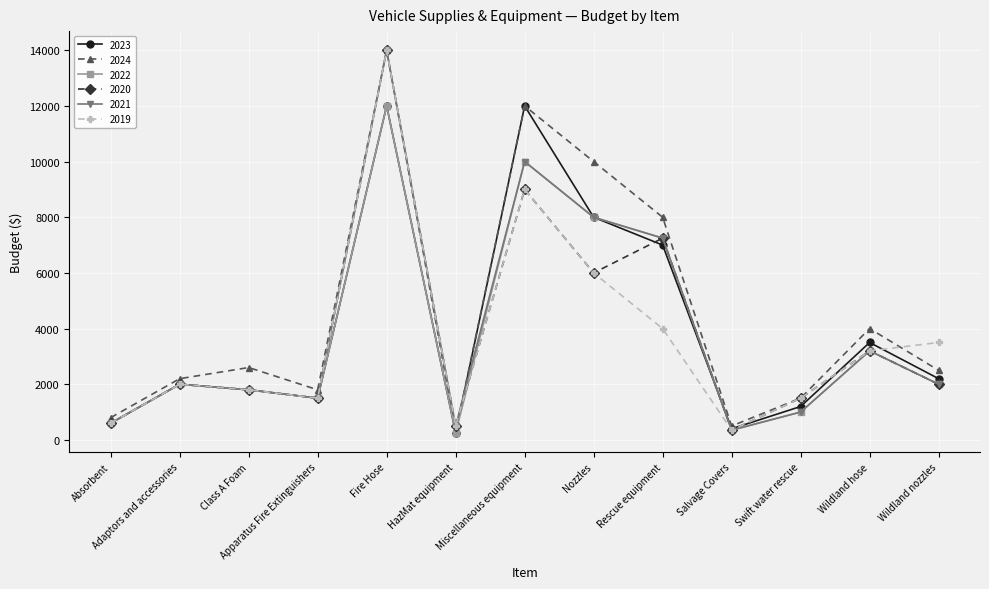

Is it true that 2019 equals 3875 at Nozzles?

False